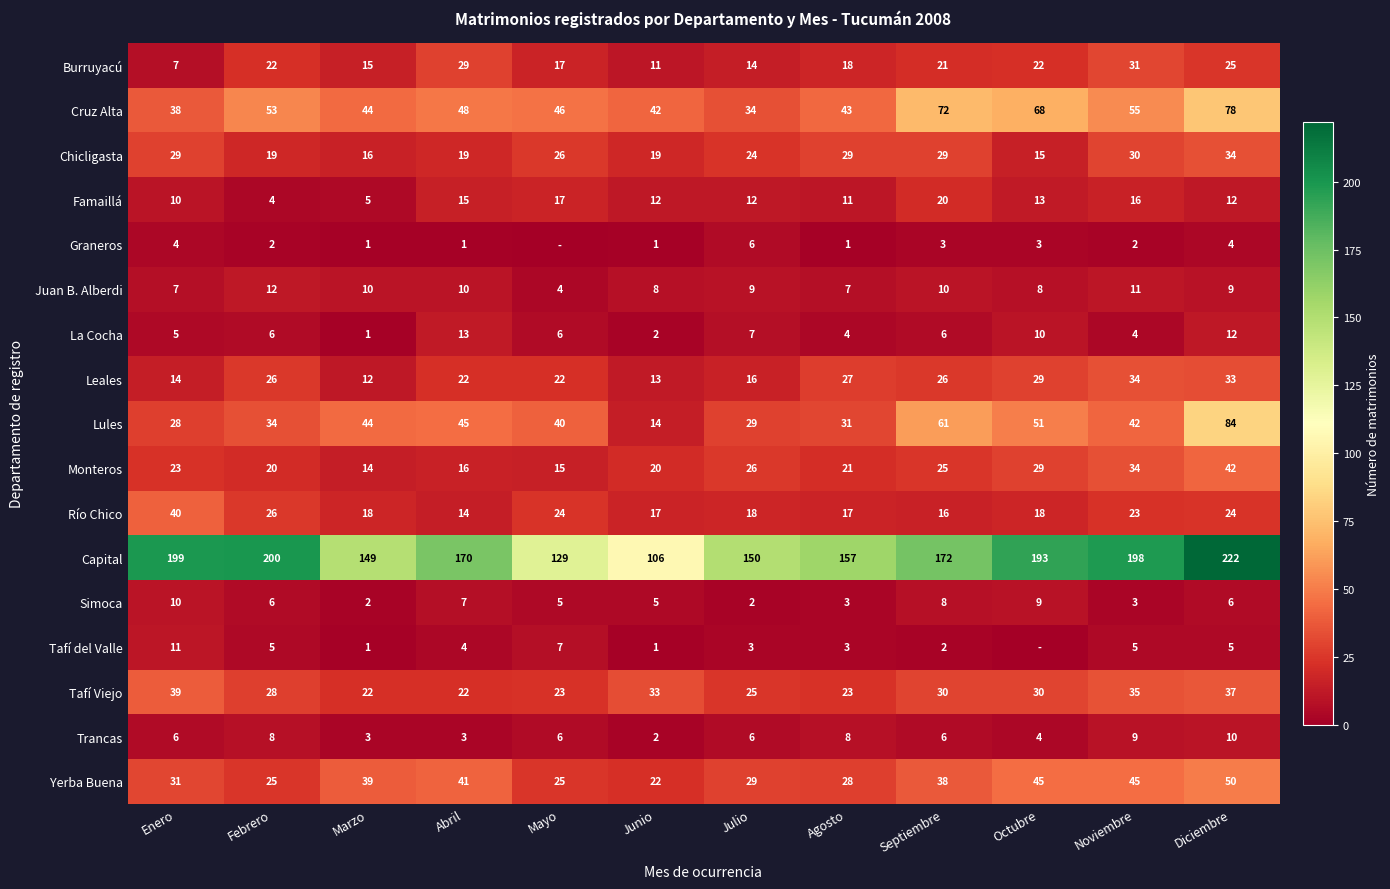

How many data points in Capital are less than 172?

6